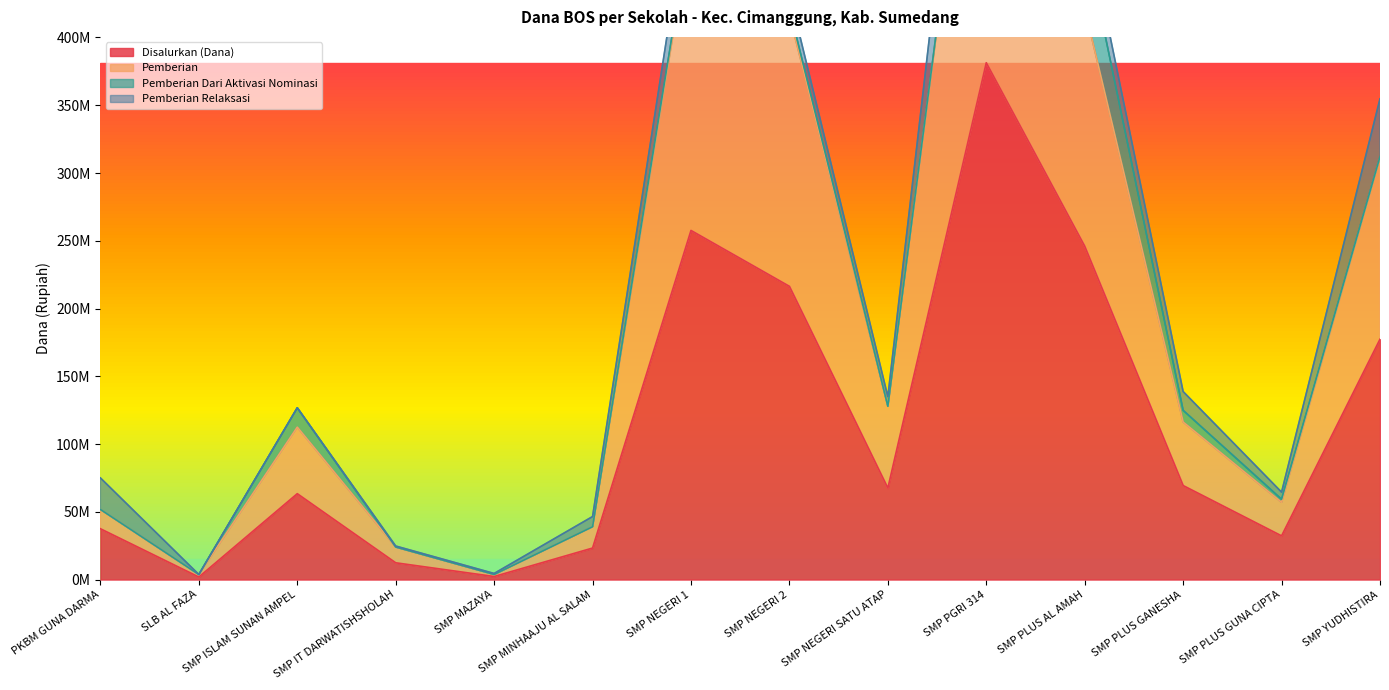

Which series changed the most between SMP NEGERI 1 and SMP PLUS AL AMAH?

Pemberian